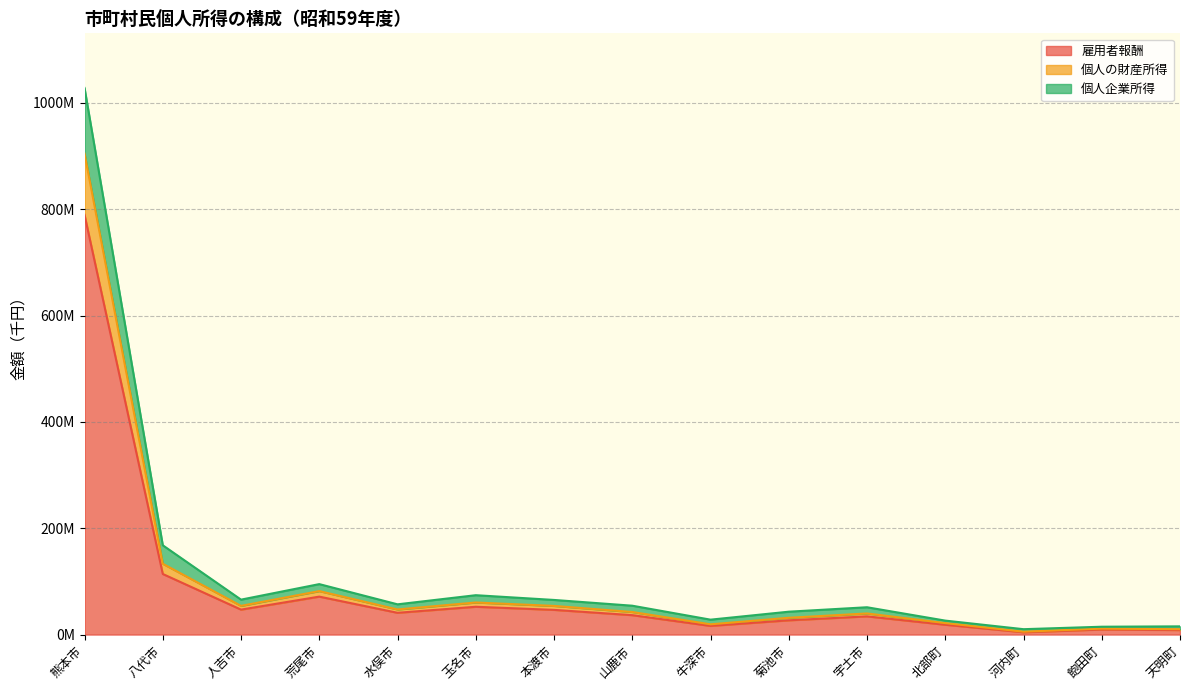

True or false: 個人企業所得 and 雇用者報酬 cross at least once.

False